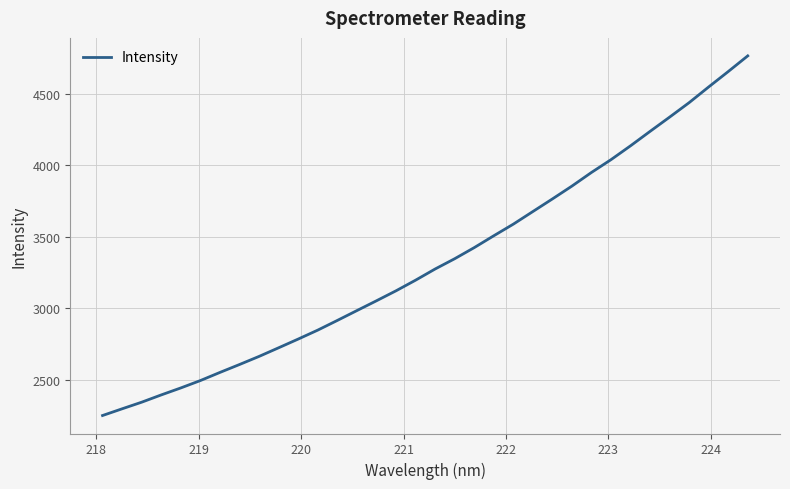

What is the smallest value displayed?

2249.1